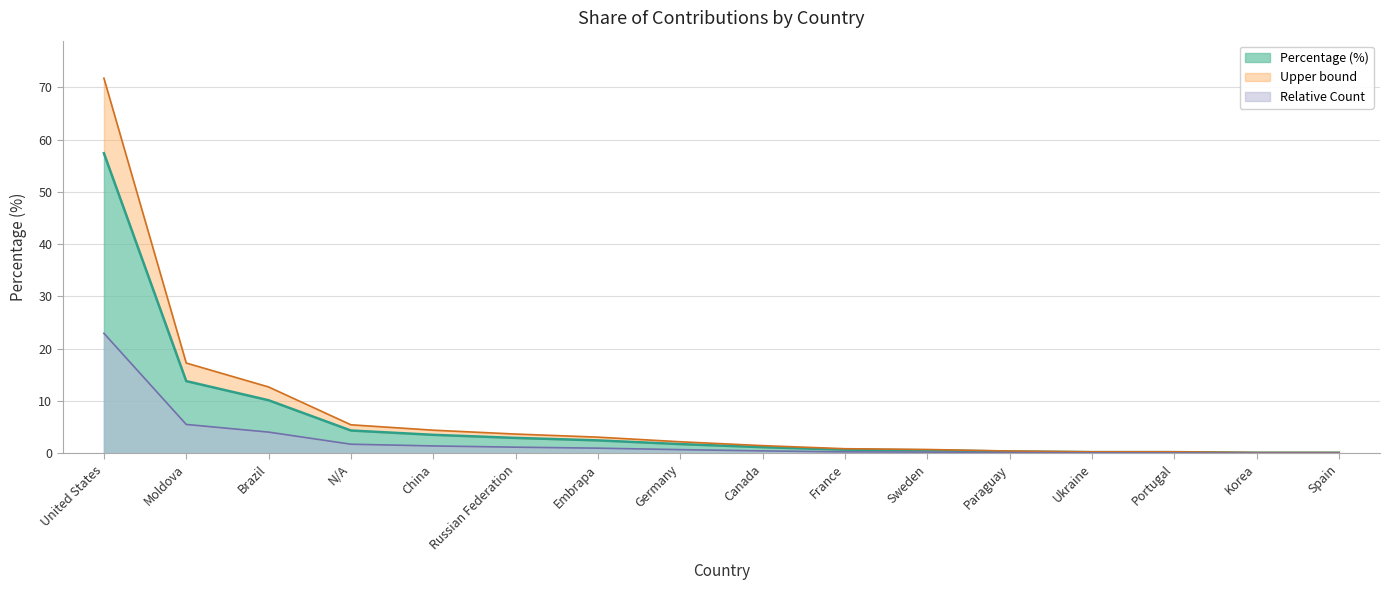

True or false: the data has more than 2 interior local peaks.

False